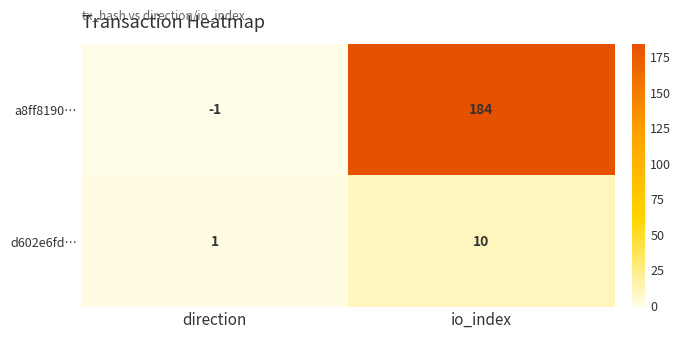

At direction, list the series in order from smallest to largest.

a8ff8190…, d602e6fd…